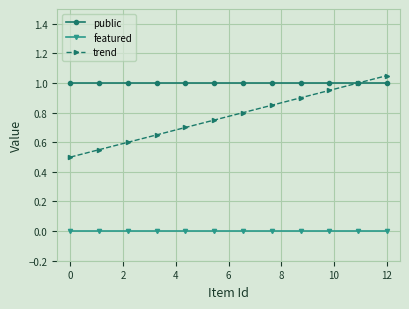

True or false: featured and trend cross at least once.

False